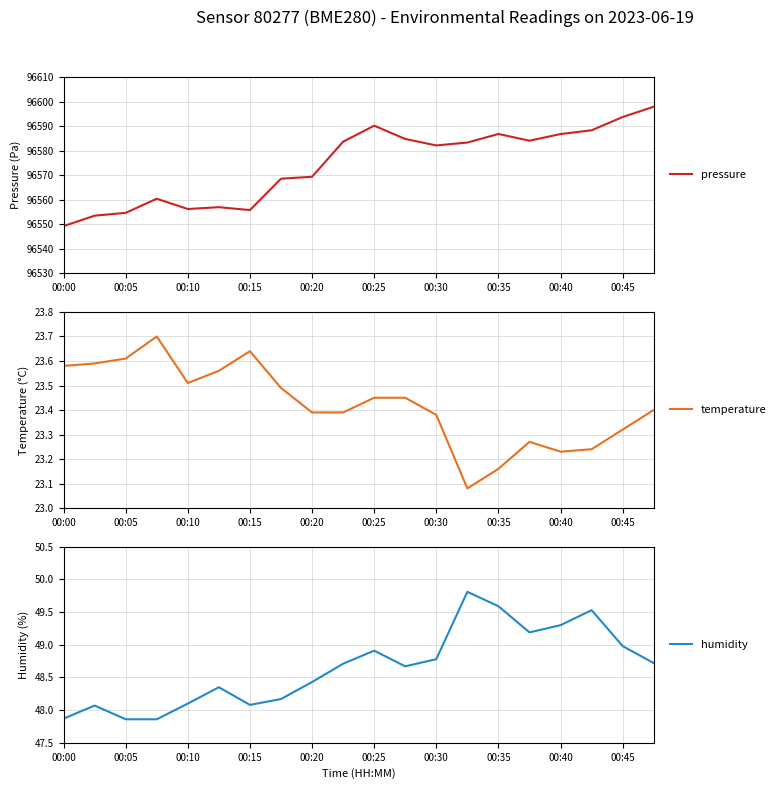

The temperature series shows 23.4 at 11. True or false?

True